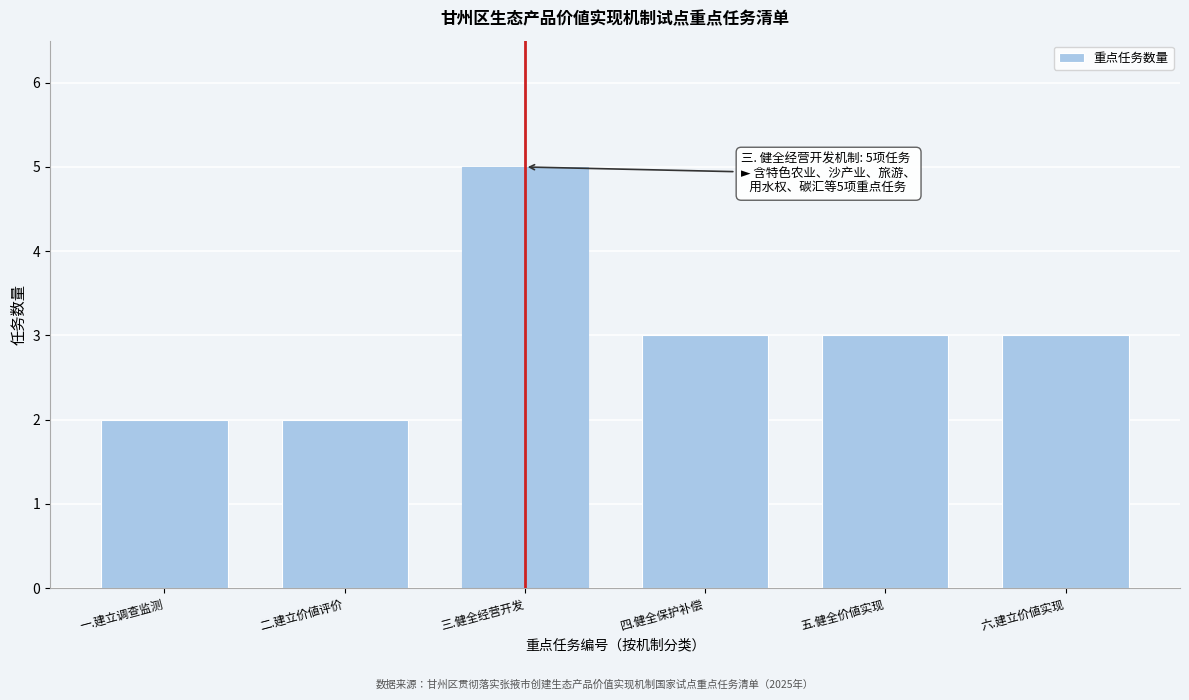

Reading left to right, transcribe all the data shown in this chart.

一.建立调查监测=2	二.建立价値评价=2	三.健全经营开发=5	四.健全保护补偿=3	五.健全价値实现=3	六.建立价値实现=3